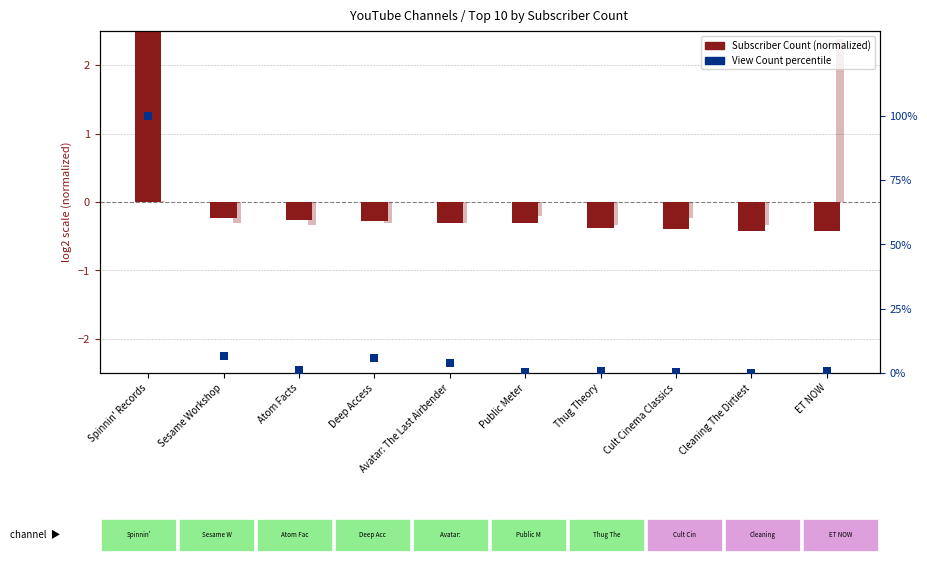

At how many categories does at least one series exceed 90?

1